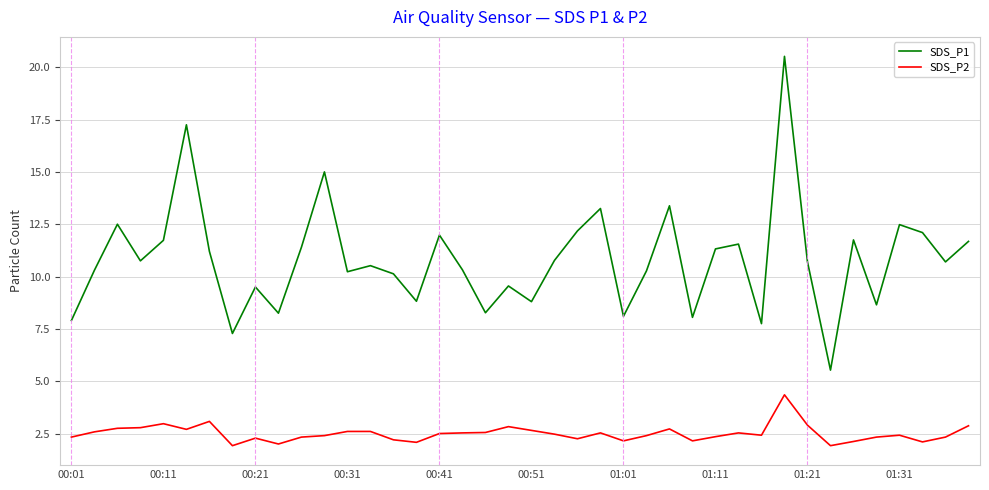

What is the average value of the SDS_P1 series?

10.8